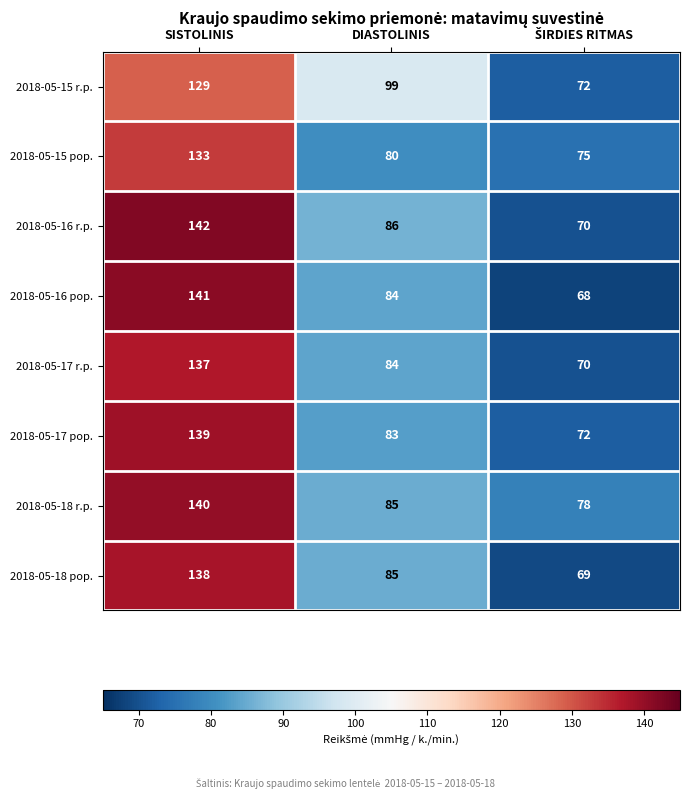

What is the approximate value of 2018-05-16 r.p. at DIASTOLINIS, to the nearest 10?

90